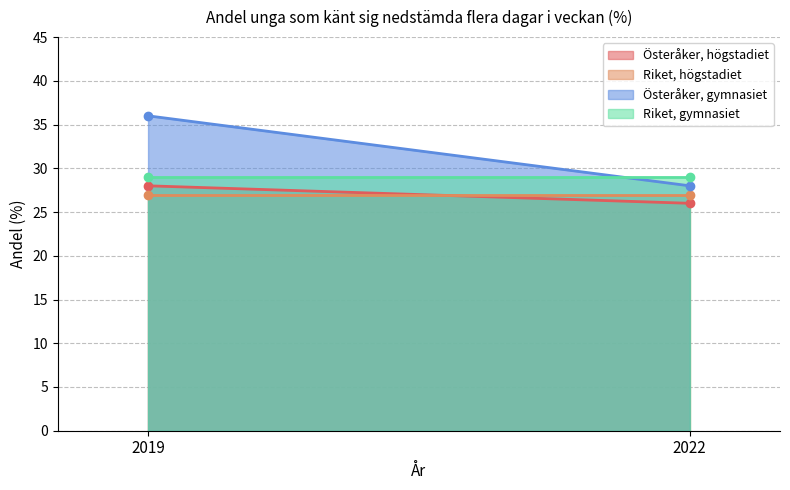

What is the sum of the Österåker, högstadiet values at 2022 and 2019?

54